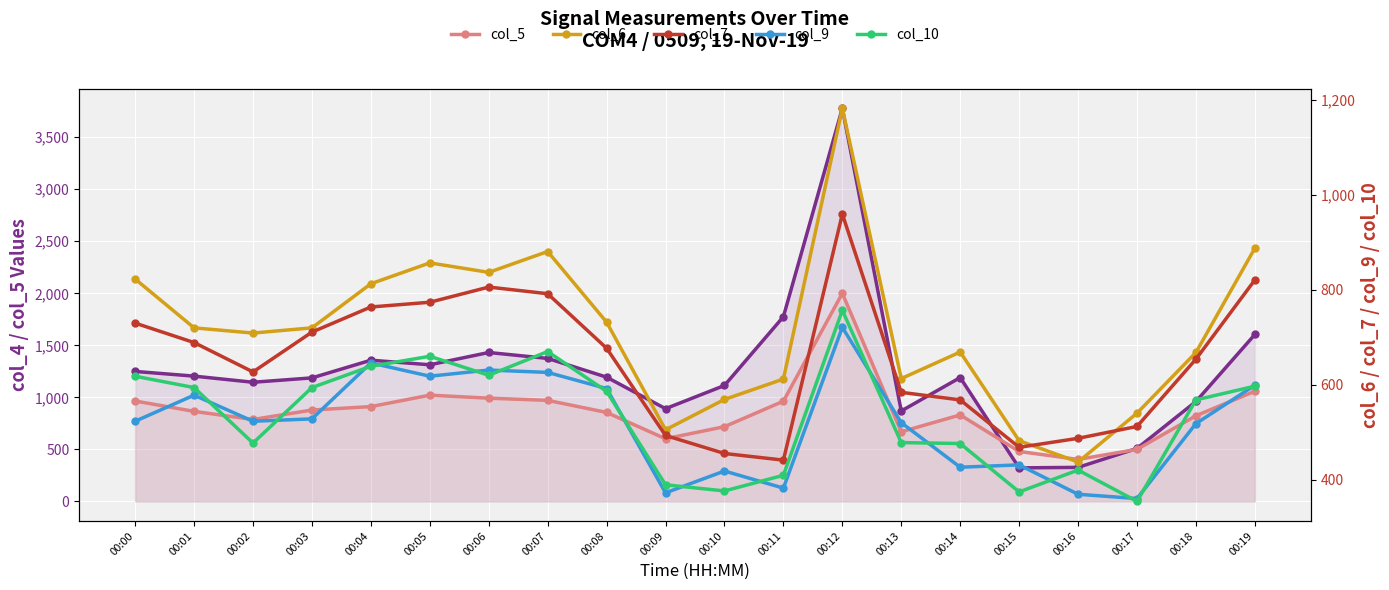

What is the value of the col_9 point at the 16th from the left?

431